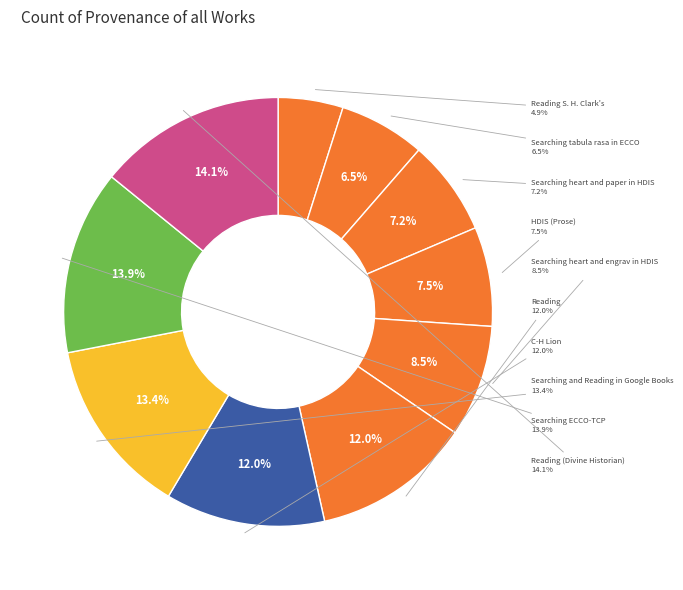

Does any single category account for the majority?

No